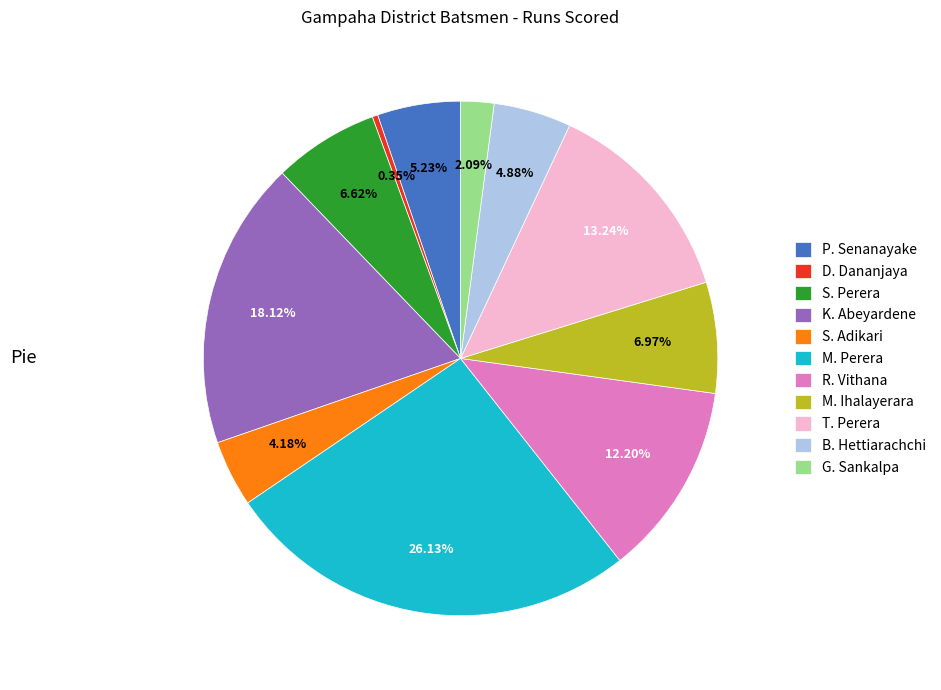

Is there a majority slice in this chart?

No